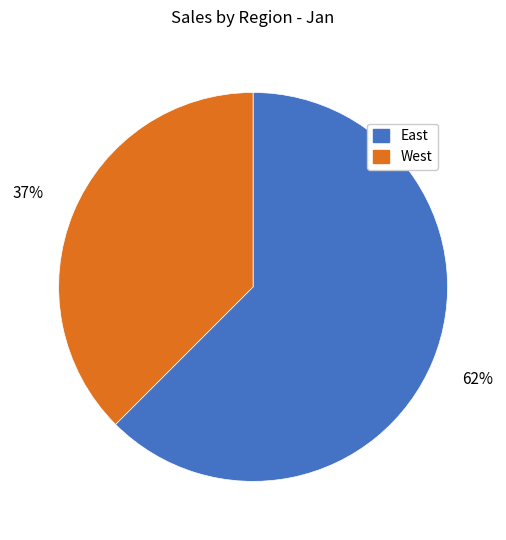

Is West the majority of the pie?

No